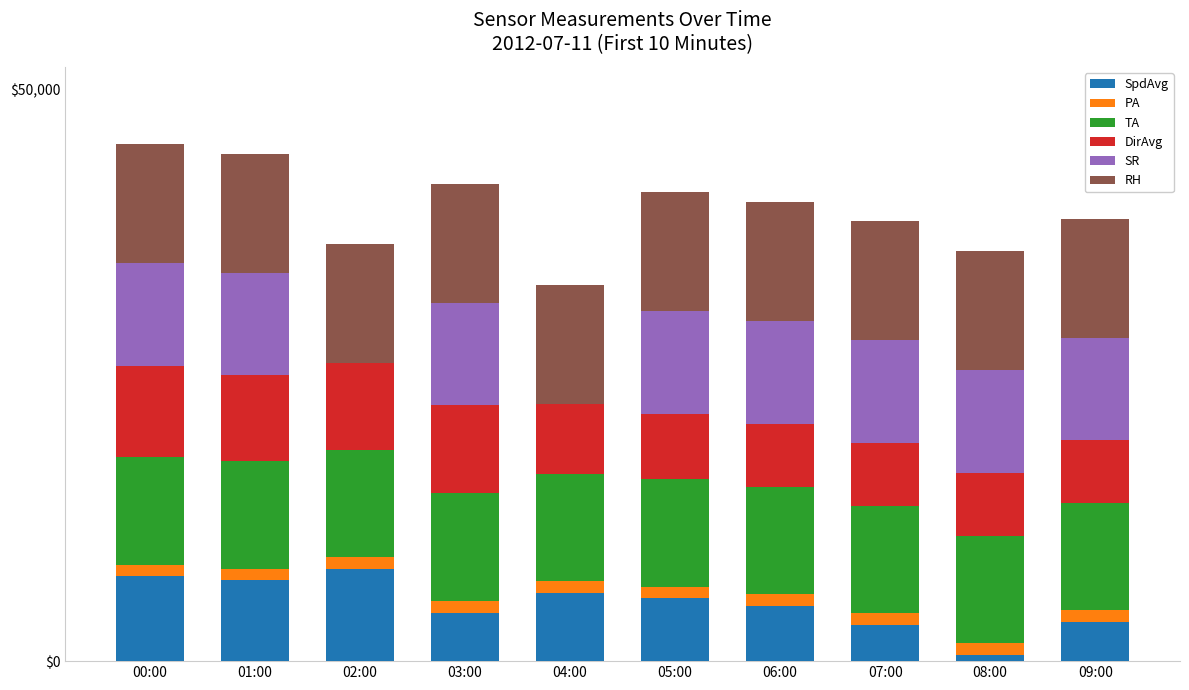

What is the highest value of the SpdAvg series?

8058.6